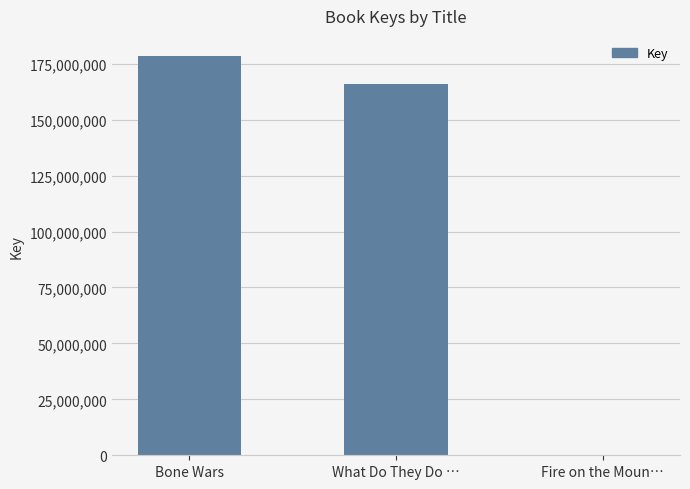

At which label is the value closest to 89422422?

What Do They Do …